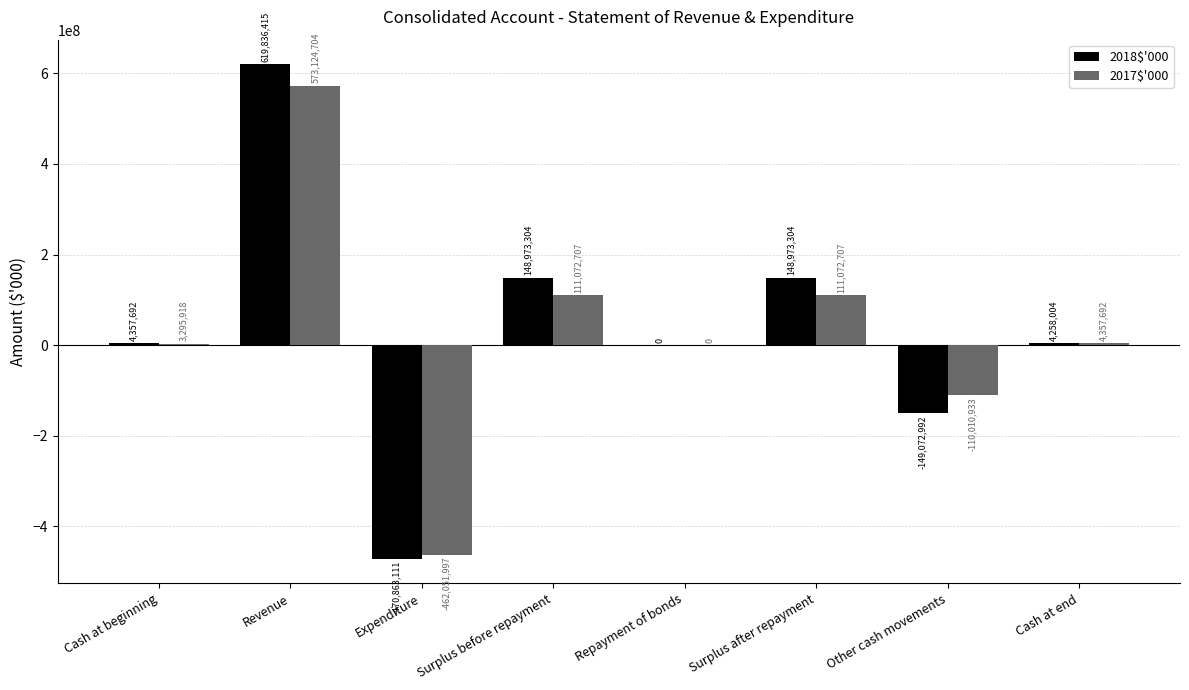

What is the sum of all 2017$'000 values?

230860798